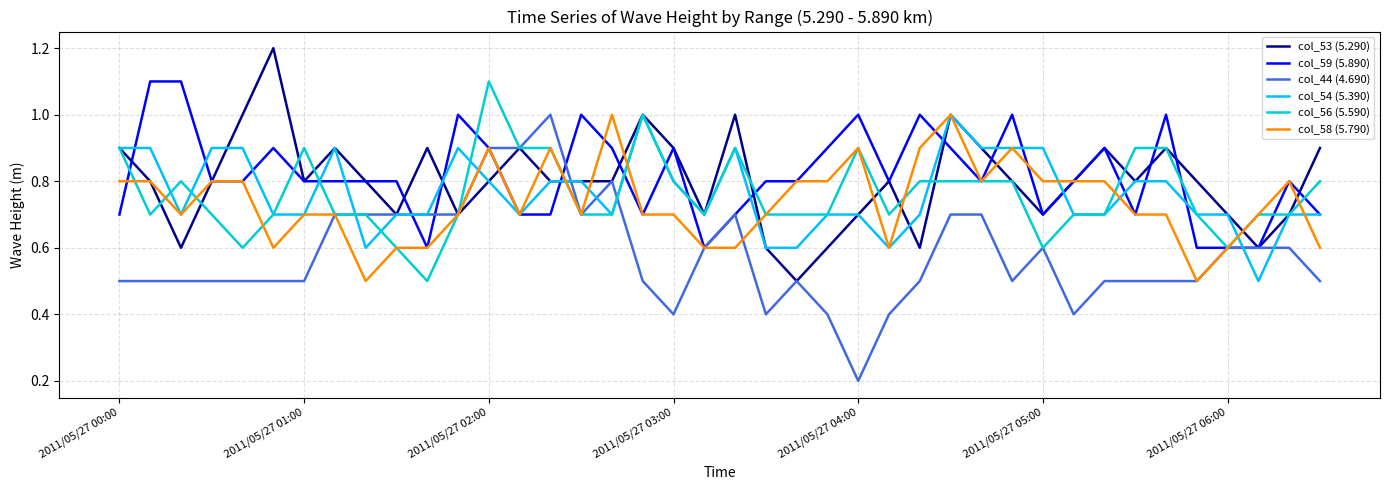

What is the highest value of the col_59 (5.890) series?

1.1